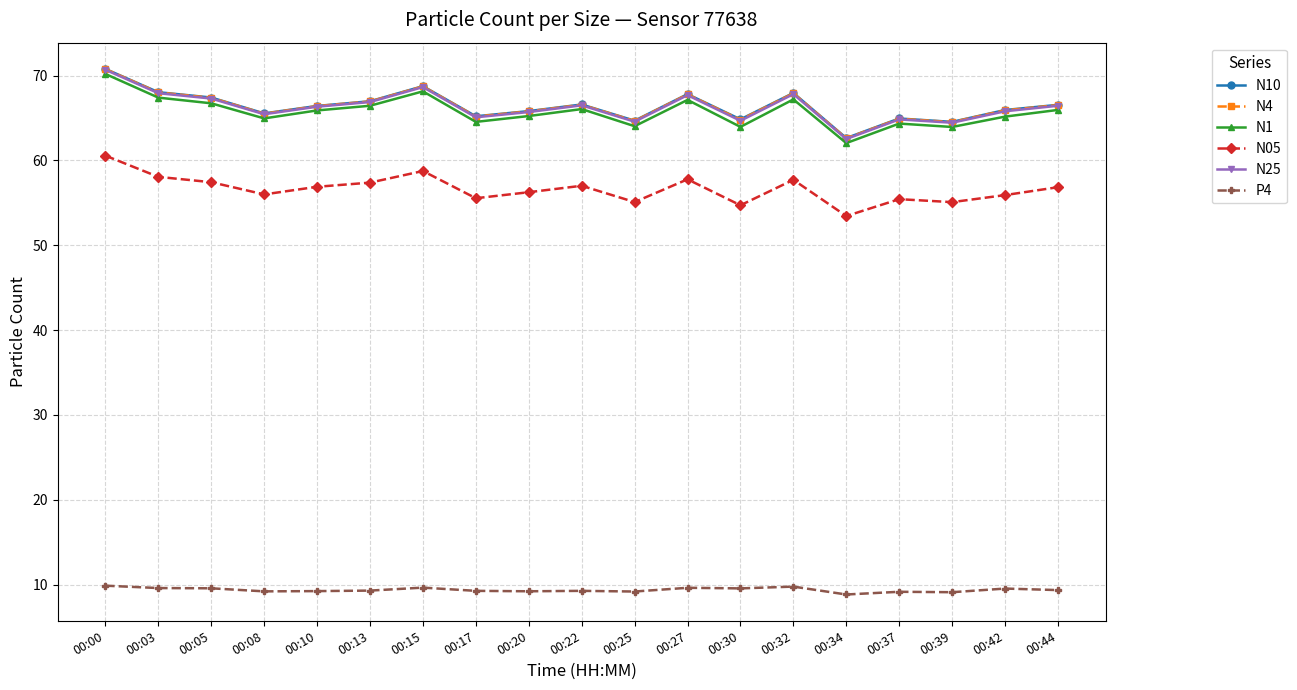

What are all the series names shown in the legend?

N10, N4, N1, N05, N25, P4